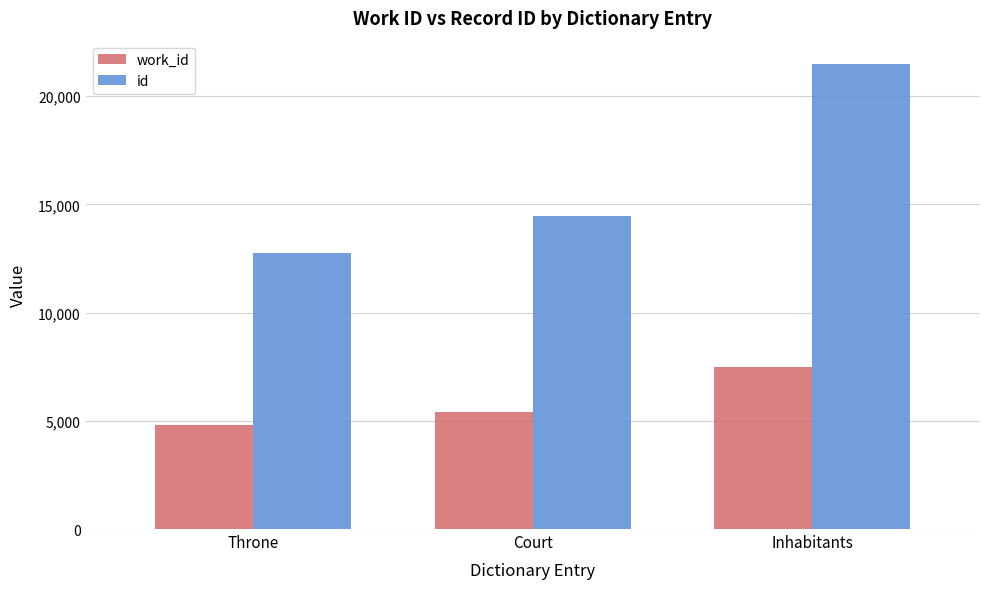

What is the minimum value for id?

12740